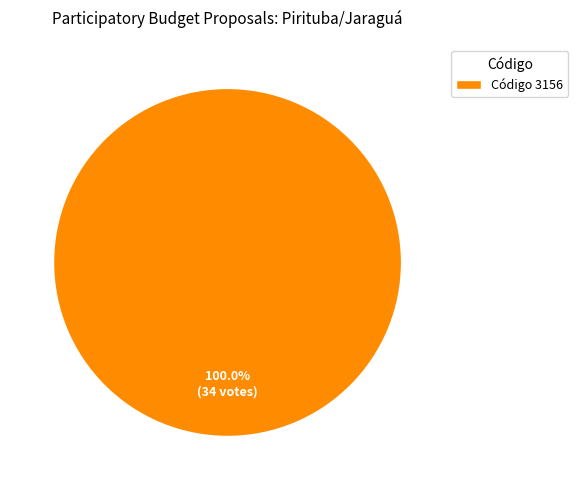

Rank the categories by value from highest to lowest.

Código 3156